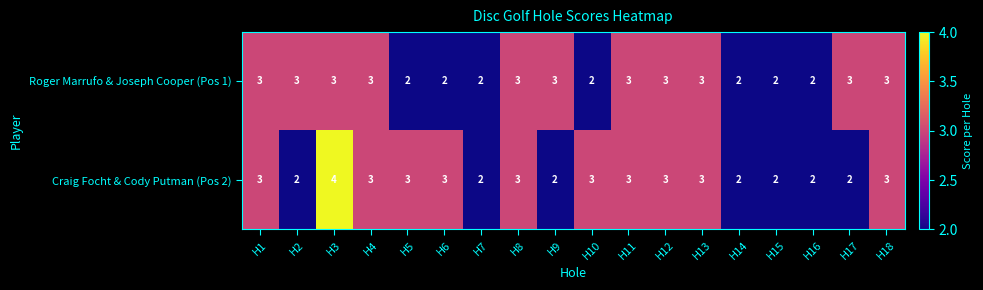

What is the maximum value for Craig Focht & Cody Putman (Pos 2)?

4